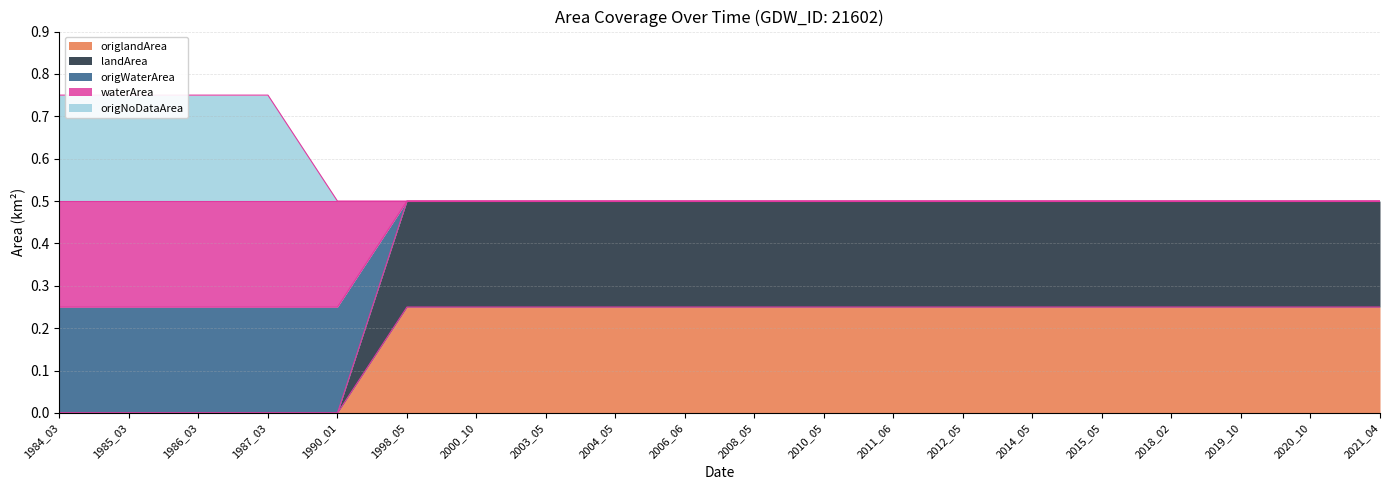

True or false: origWaterArea and origNoDataArea cross at least once.

False